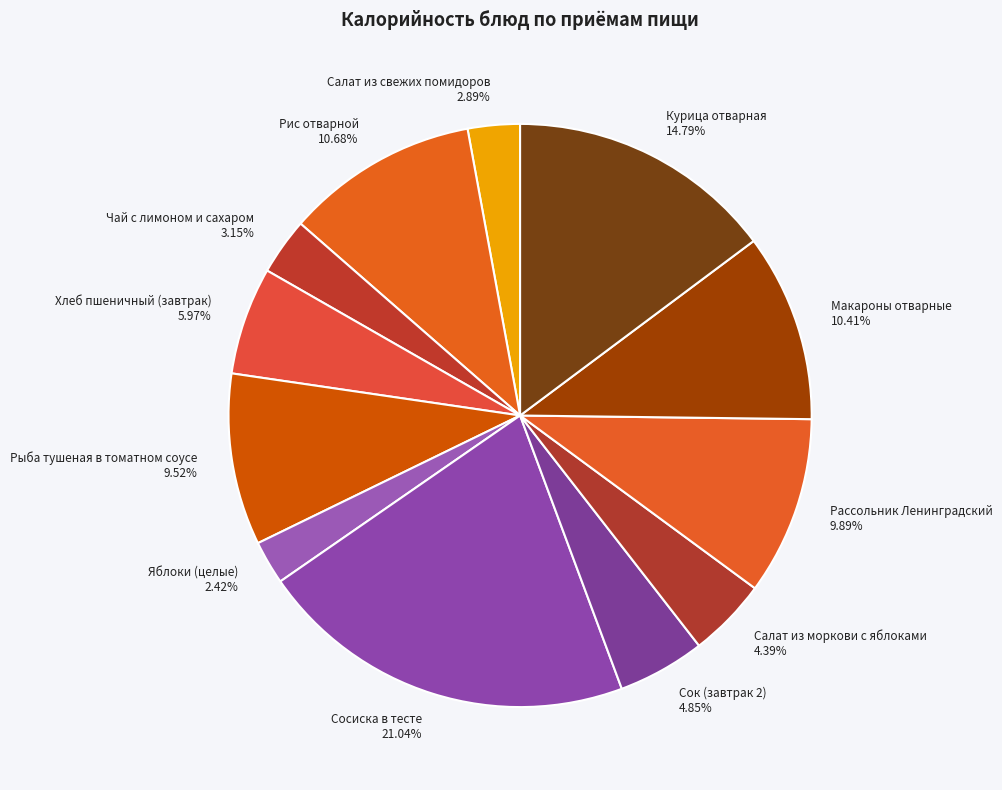

The Сок (завтрак 2) slice represents 17% of the pie. True or false?

False